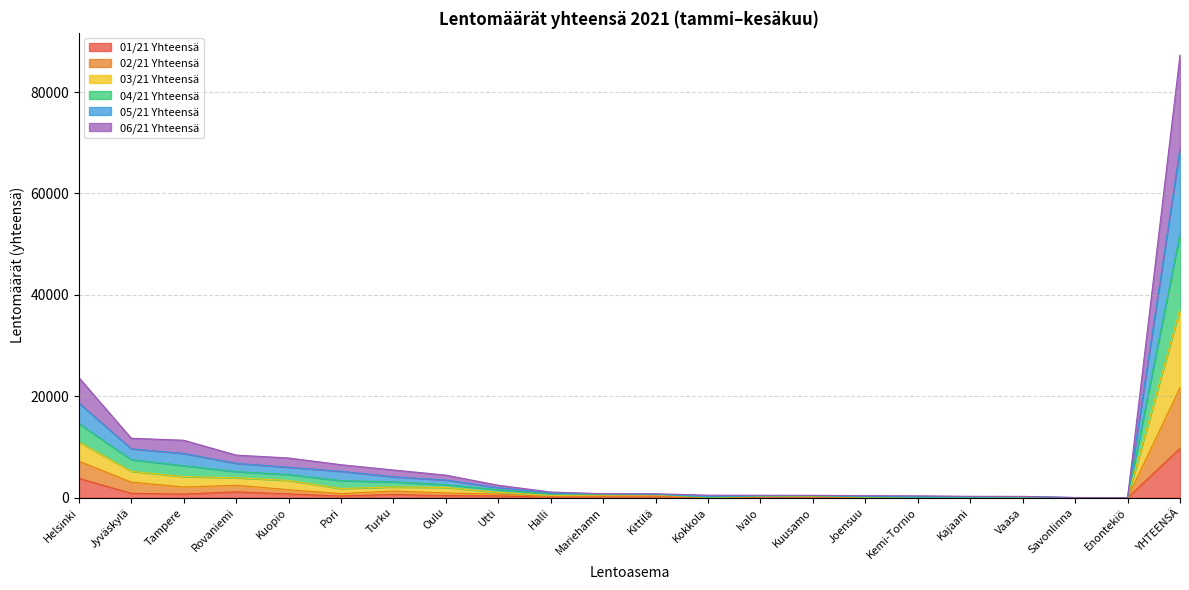

At which category is the sum across all series the highest?

YHTEENSÄ